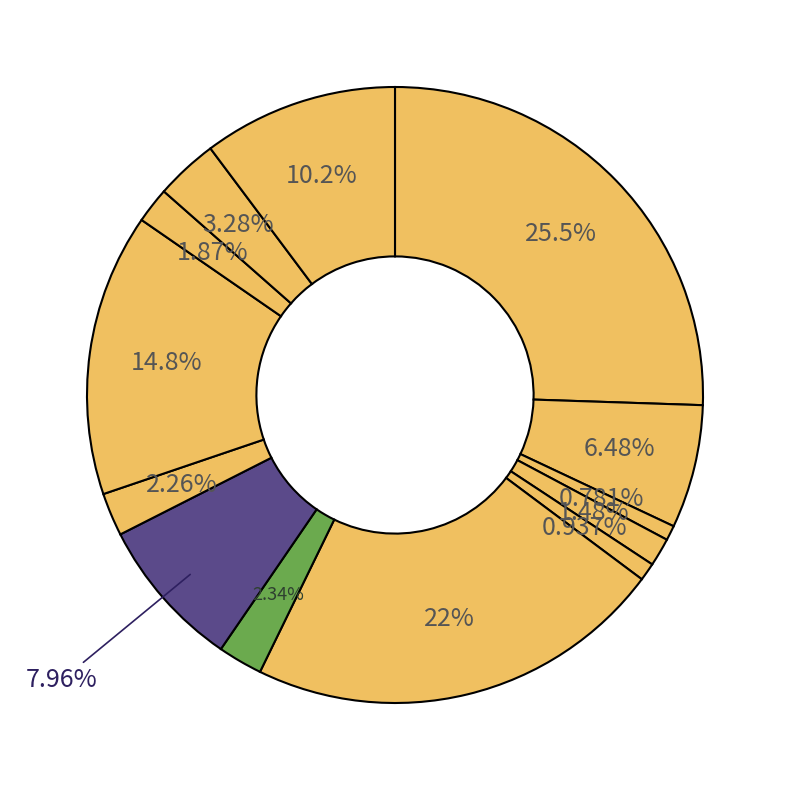

Rank the categories by value from lowest to highest.

Хлеб пшеничный (завтрак), Суп картофельный, Чай с сахаром, Хлеб ржаной, Хлеб пшеничный (обед), Соус сметанный, Печенье, Бутерброд с повидлом, Рис отварной, Икра баклажанная, Сок, Котлета рыбная, Плов с курицей